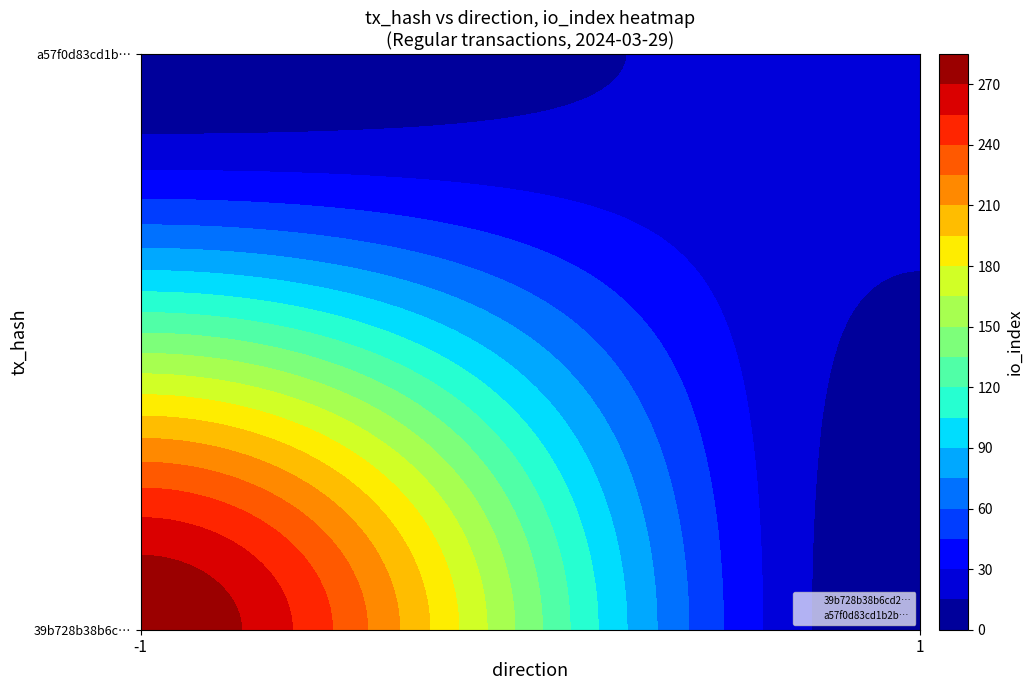

Reading left to right, list all the values displayed in this chart.

39b728b38b6cd210f48d02da5acbaa84cfc713d: -1	283
a57f0d83cd1b2bdf639fbf20a04e204cc606f2a: 1	22